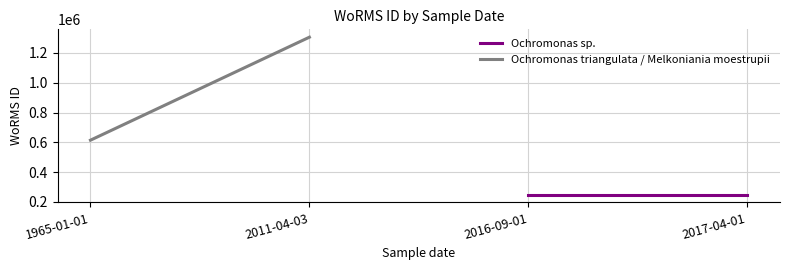

How many Ochromonas triangulata / Melkoniania moestrupii values are between 614694 and 1306051?

2